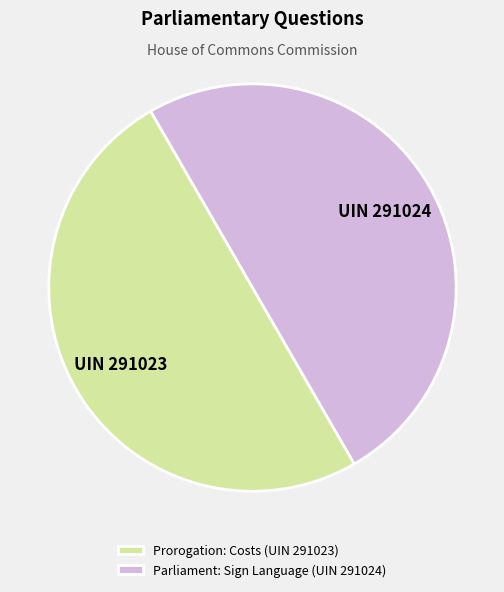

Approximately how many times larger is the value at Parliament: Sign Language (UIN 291024) compared to Prorogation: Costs (UIN 291023)?

1.0